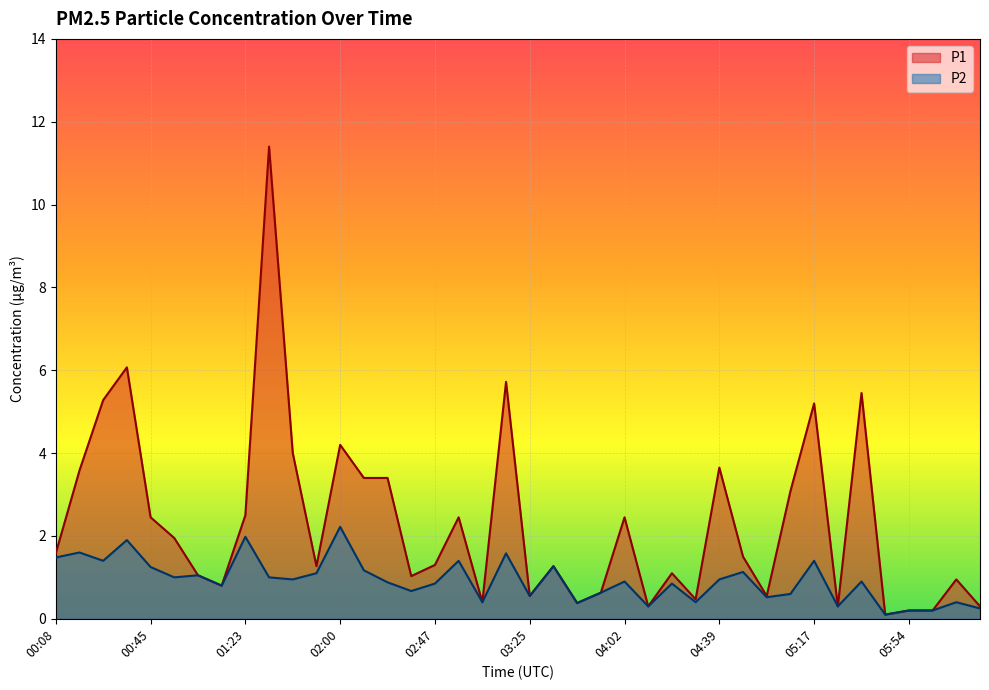

List the labels in order of P2 value, smallest first.

05:45, 05:54, 06:04, 06:22, 04:11, 05:26, 03:43, 03:06, 04:30, 06:13, 04:58, 03:25, 05:07, 03:53, 02:38, 01:13, 02:47, 04:21, 02:28, 04:02, 05:35, 01:41, 04:39, 00:55, 01:32, 01:04, 01:51, 04:49, 02:09, 00:45, 03:34, 00:26, 02:57, 05:17, 00:08, 03:15, 00:17, 00:36, 01:23, 02:00